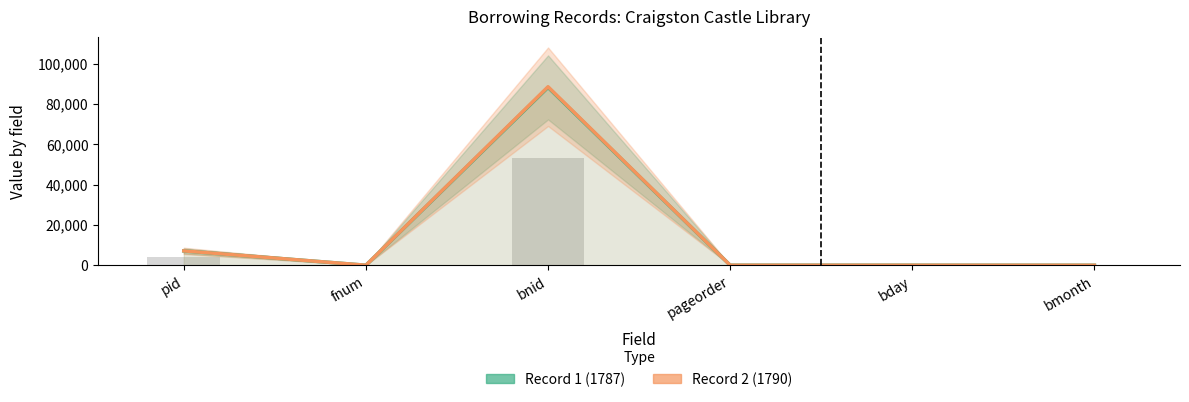

What are all the series names shown in the legend?

Record 1 (1787), Record 2 (1790)